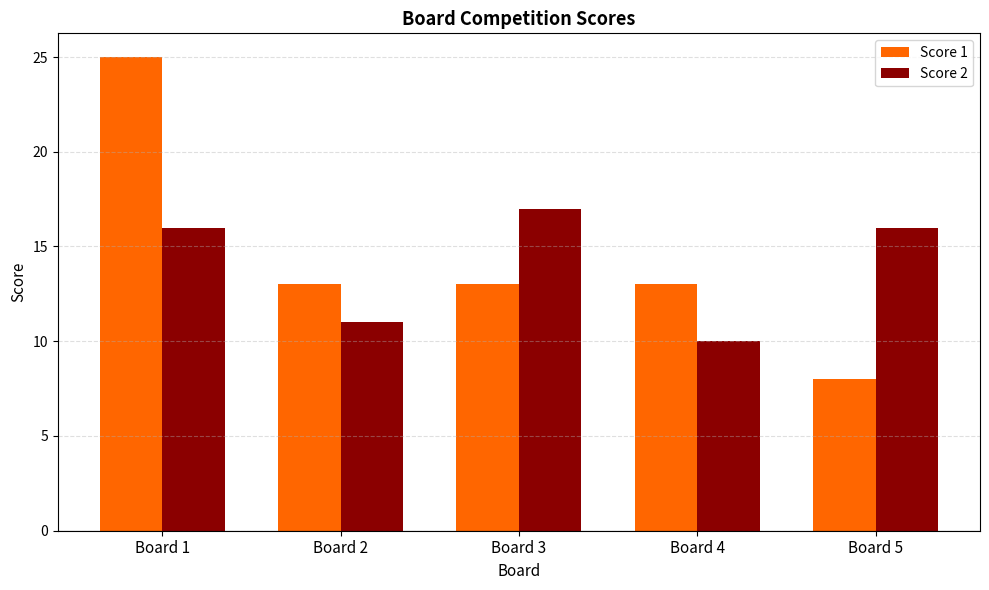

Reading left to right, list all the values displayed in this chart.

Score 1: Board 1=25	Board 2=13	Board 3=13	Board 4=13	Board 5=8
Score 2: Board 1=16	Board 2=11	Board 3=17	Board 4=10	Board 5=16